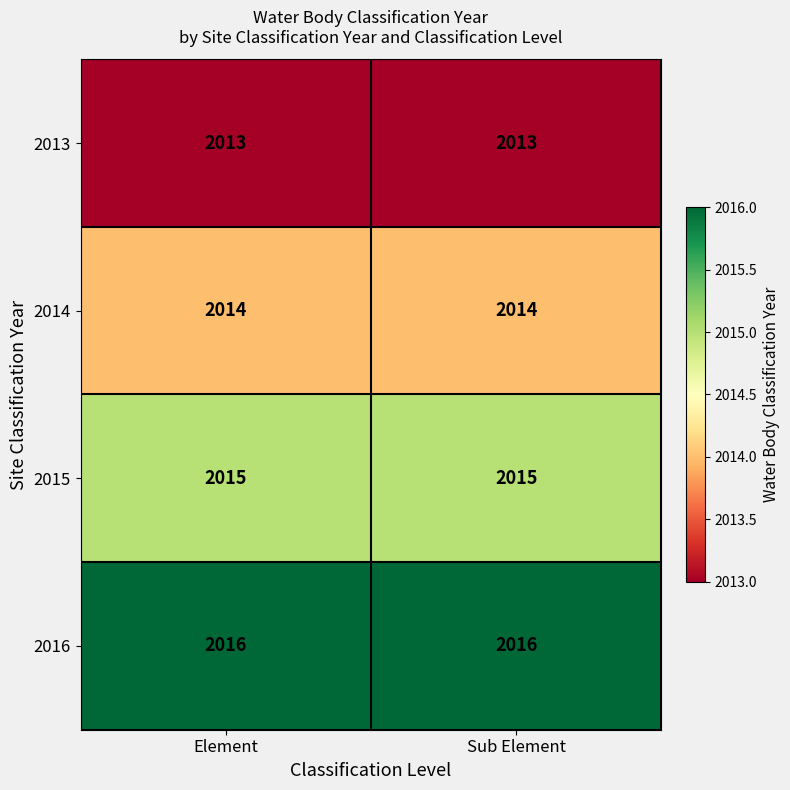

What is the sum of the 2013 values at Sub Element and Element?

4026